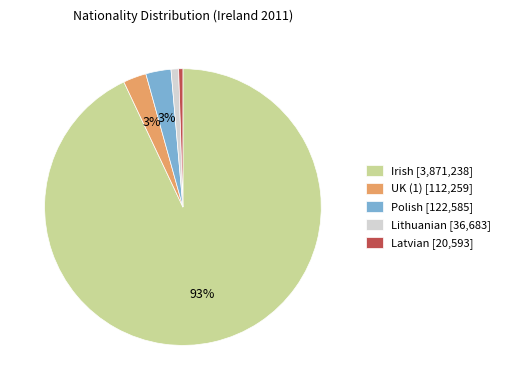

To the nearest percent, what is the average slice percentage?

20%